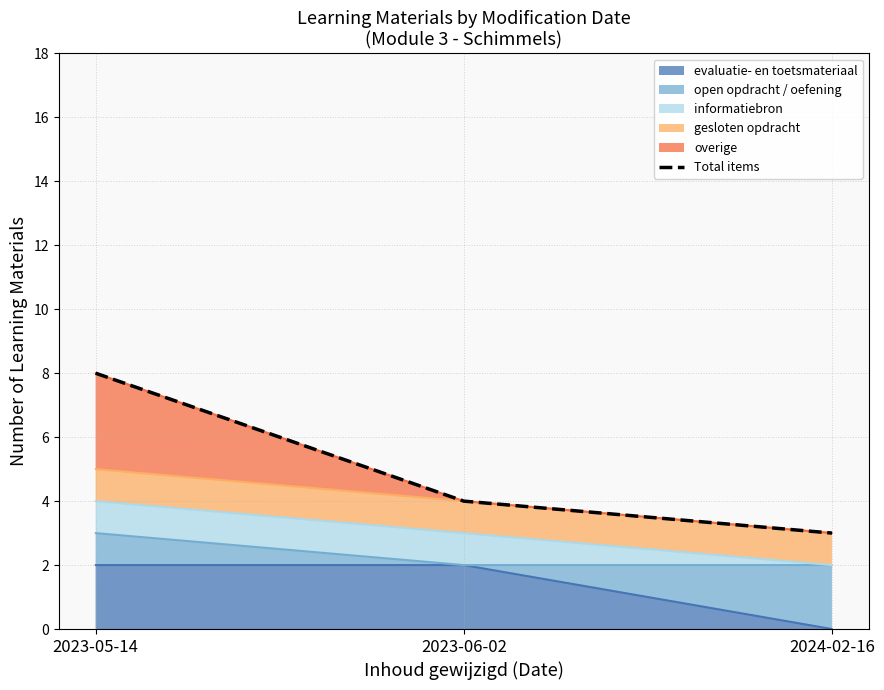

How many data points are above 4?

1